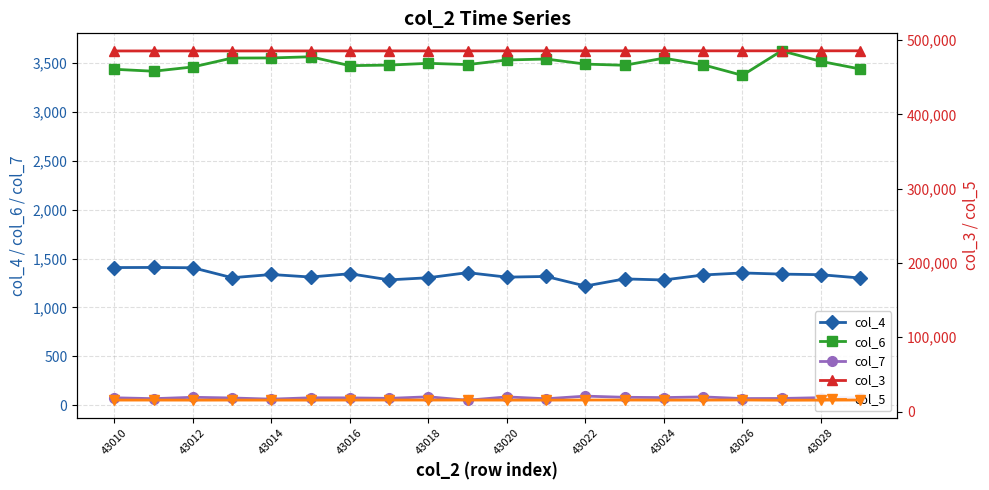

The col_6 series shows 3550 at 43024. True or false?

True